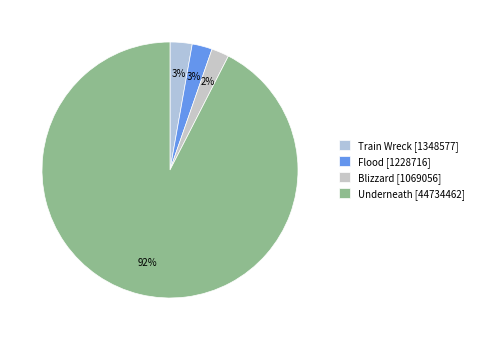

How many slices are in this pie chart?

4